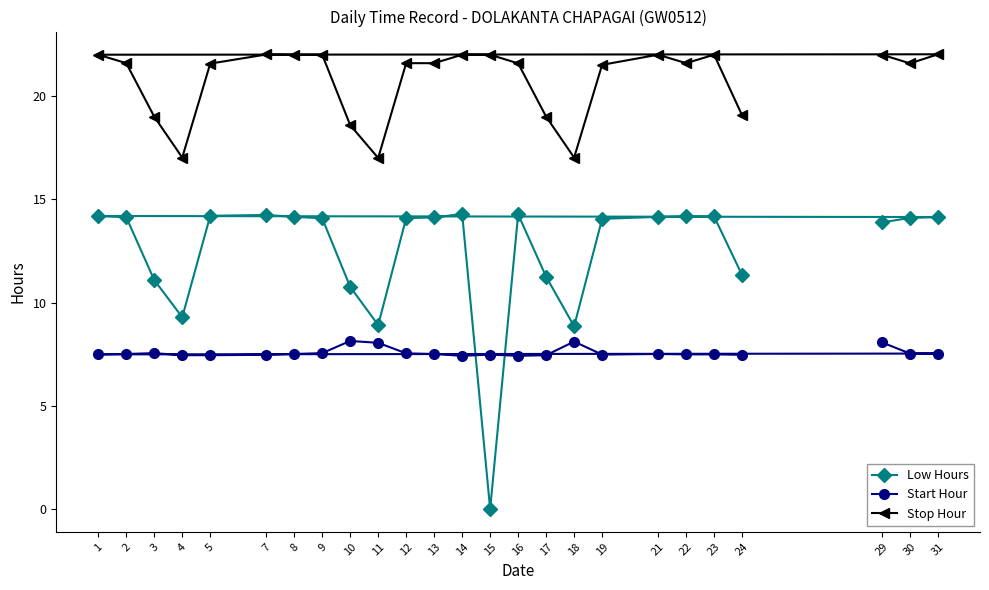

Count the number of categories in the chart.

25